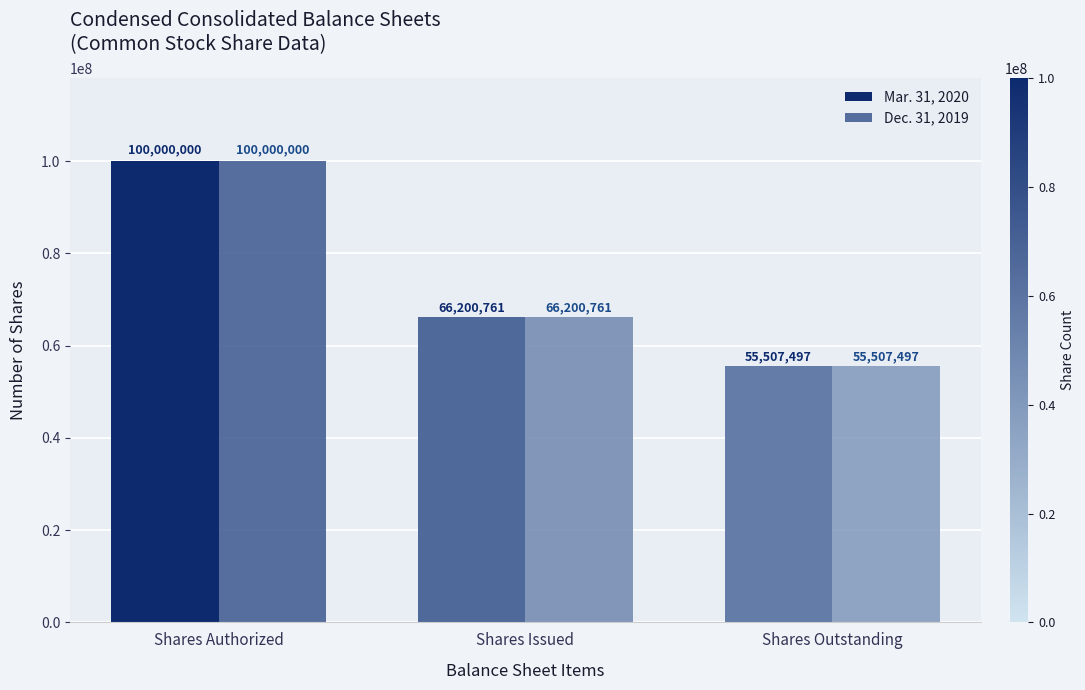

Reading left to right, what are all the values shown in this chart?

Mar. 31, 2020: 100000000	66200761	55507497
Dec. 31, 2019: 100000000	66200761	55507497